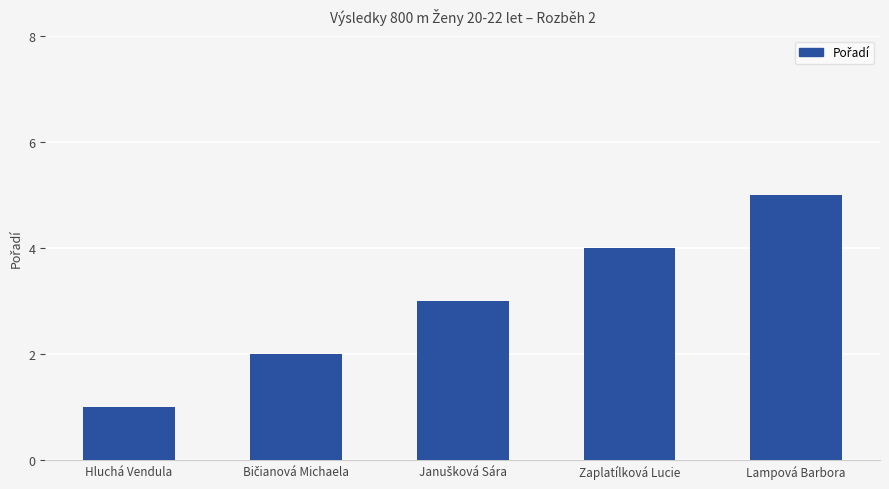

How many distinct data groups are displayed?

1